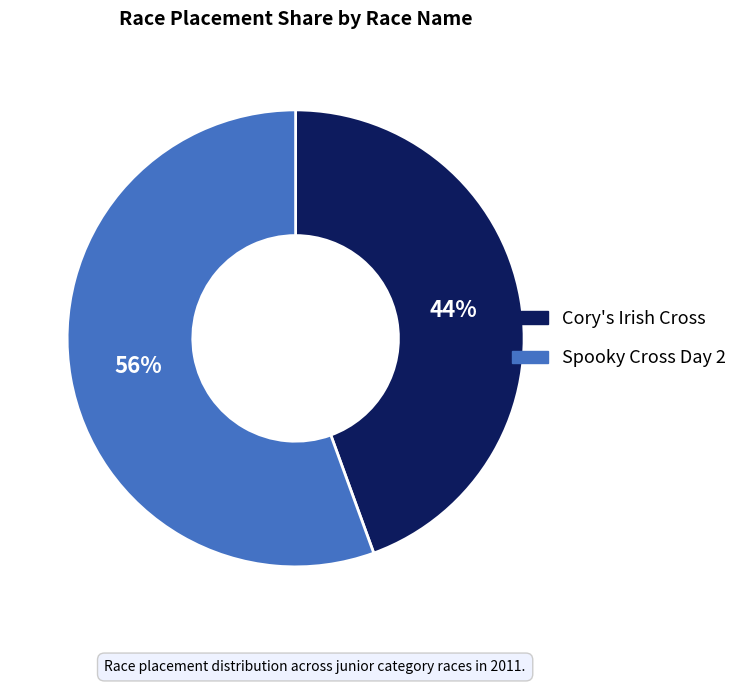

Count the number of slices in the pie.

2